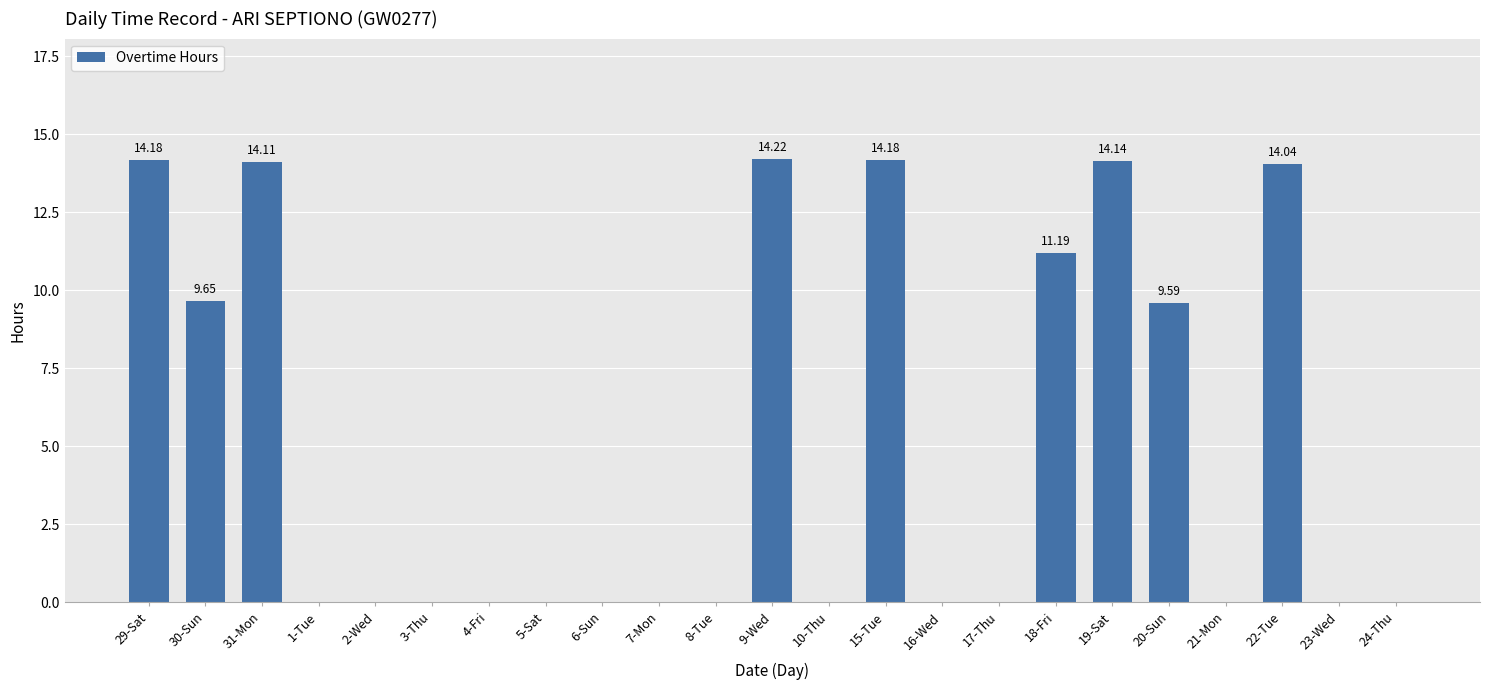

Between 20-Sun and 15-Tue, which is larger?

15-Tue